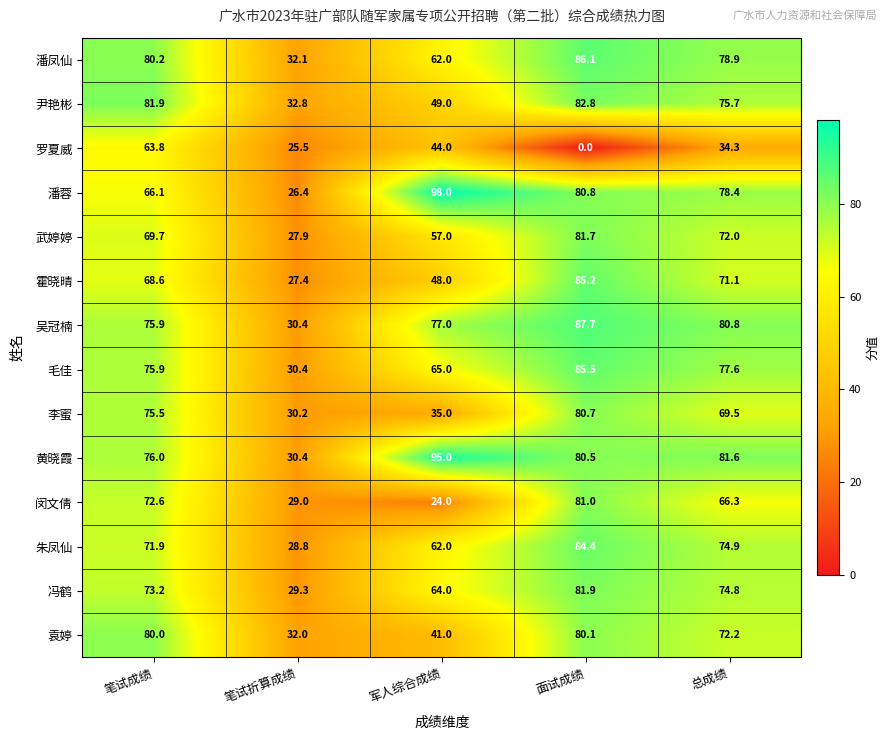

At which label does 尹艳彬 first exceed 75?

笔试成绩